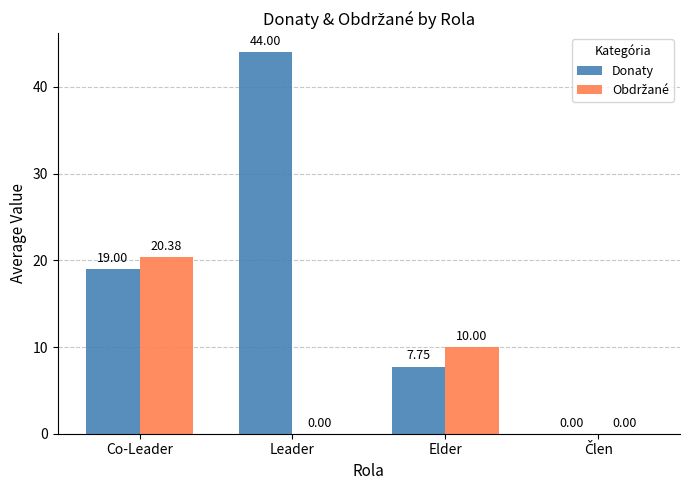

Where is Donaty nearest to the value 22?

Co-Leader